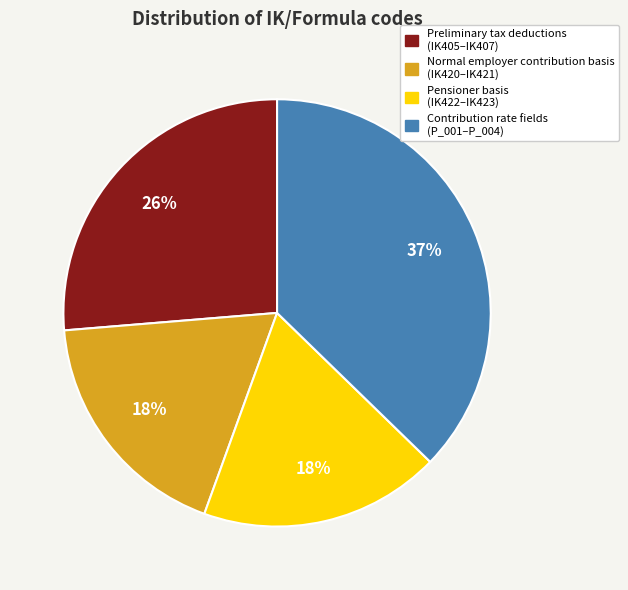

Is there a majority slice in this chart?

No